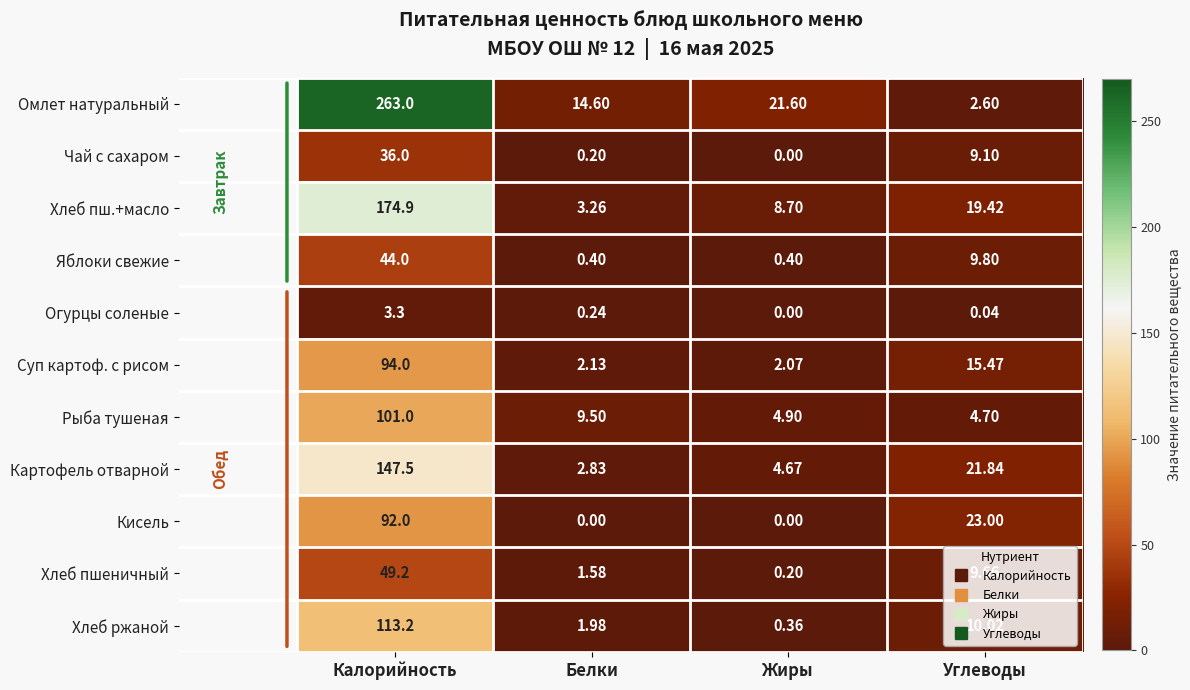

What is the total value across all series at Углеводы?

125.7